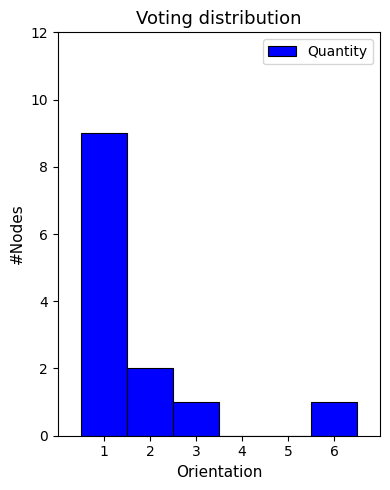

Reading left to right, transcribe this chart: for each bar, give the range it covers on the x-axis and its height. The values are not printed on the chart, so give them approximately, as read against the axis.

0.5 to 1.5: 9
1.5 to 2.5: 2
2.5 to 3.5: 1
3.5 to 4.5: 0
4.5 to 5.5: 0
5.5 to 6.5: 1